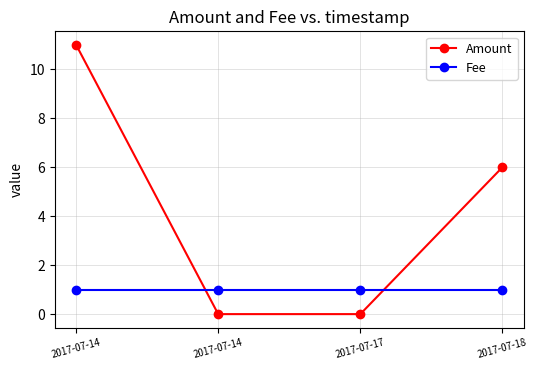

How many lines are shown in the chart?

2